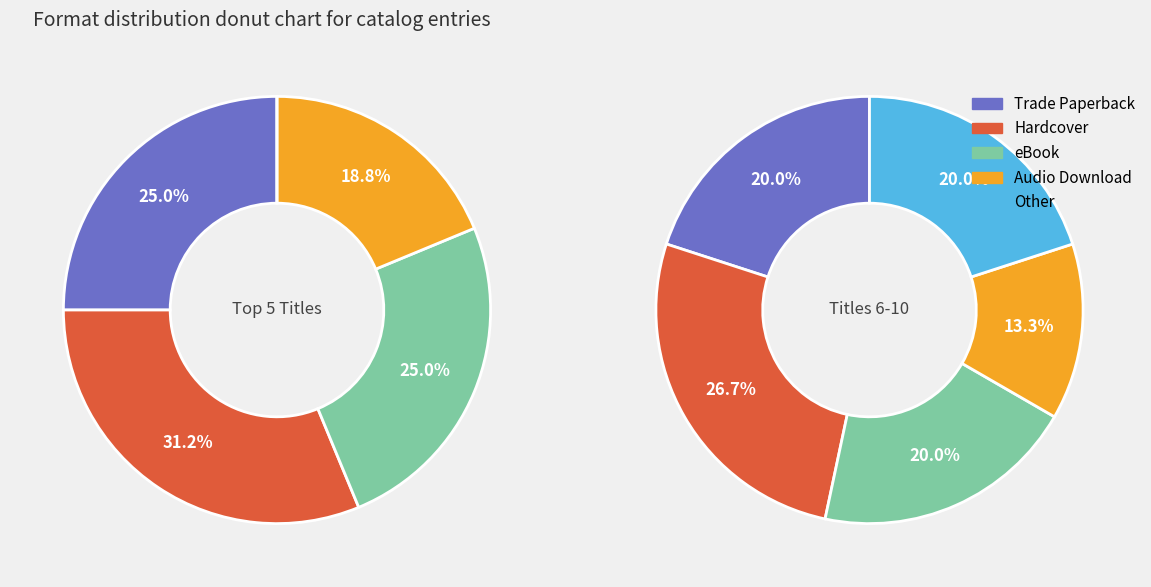

What portion of the pie excludes eBook?

77.4%